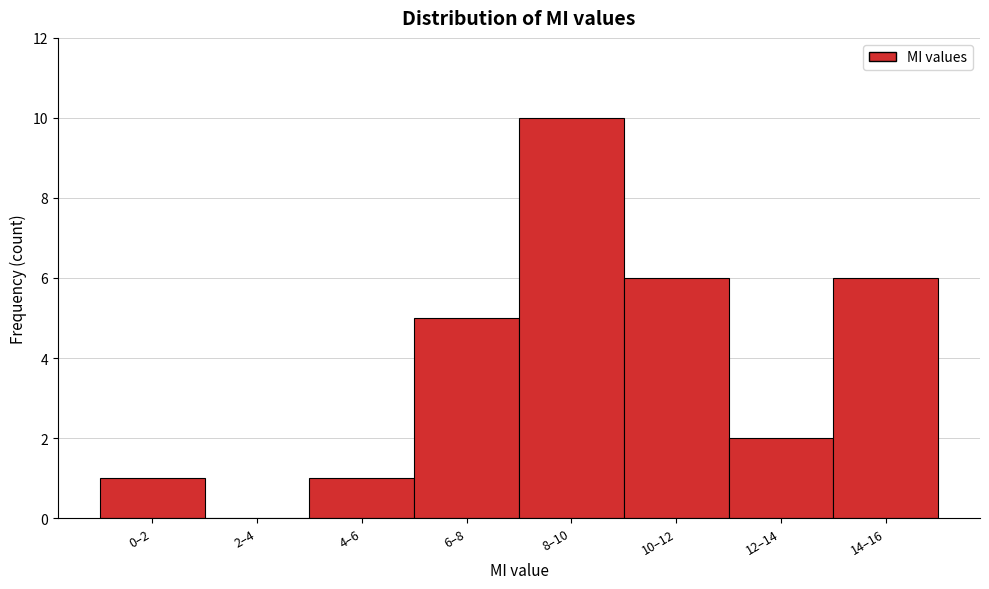

Reading left to right, list all the values displayed in this chart.

0–2=1	2–4=0	4–6=1	6–8=5	8–10=10	10–12=6	12–14=2	14–16=6